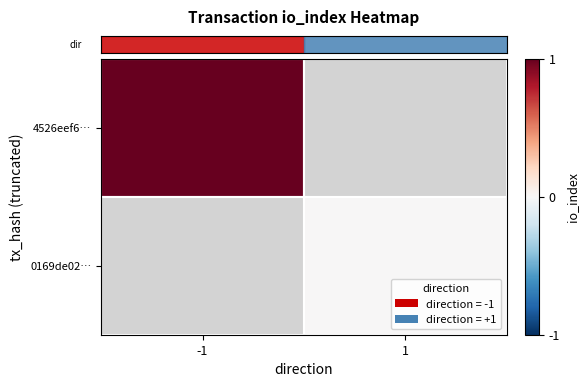

Rank the series at -1 from highest to lowest value.

row_0, row_1